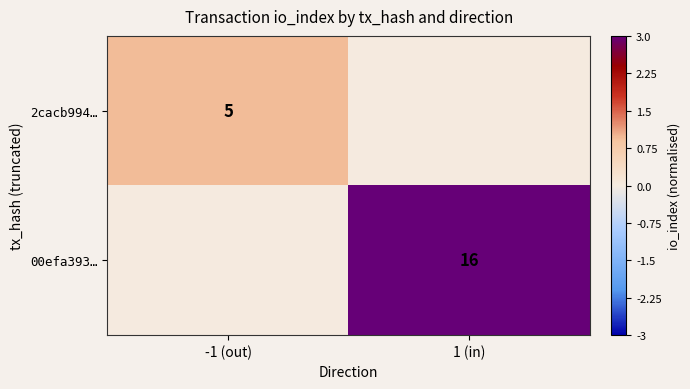

True or false: 00efa393… has a value of 16 at 1 (in).

True